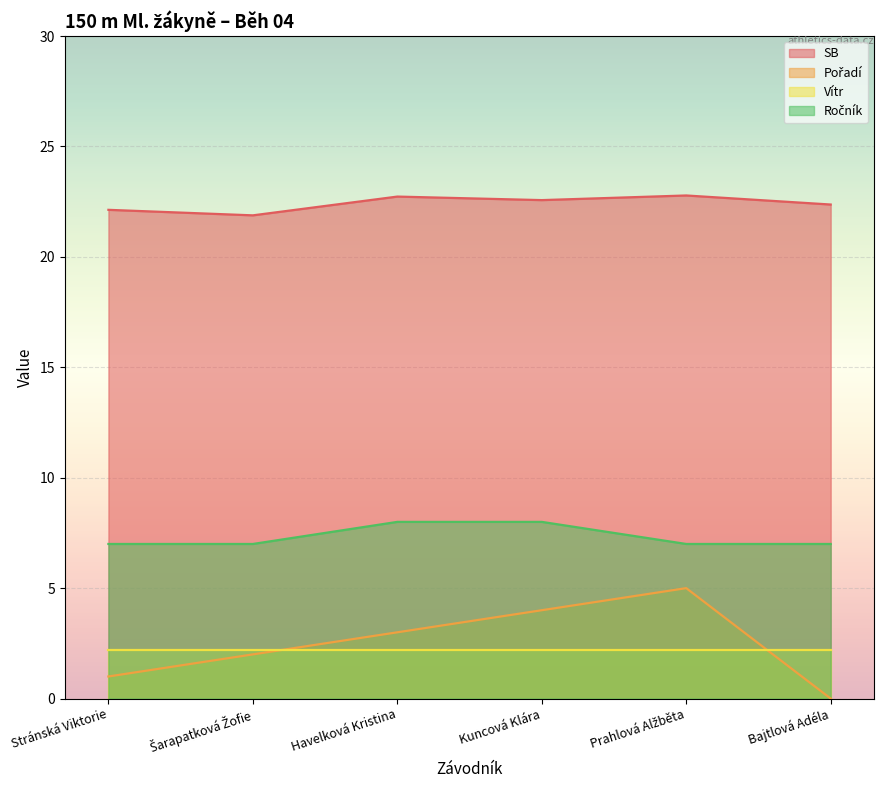

Where is Pořadí nearest to the value 2?

Šarapatková Žofie